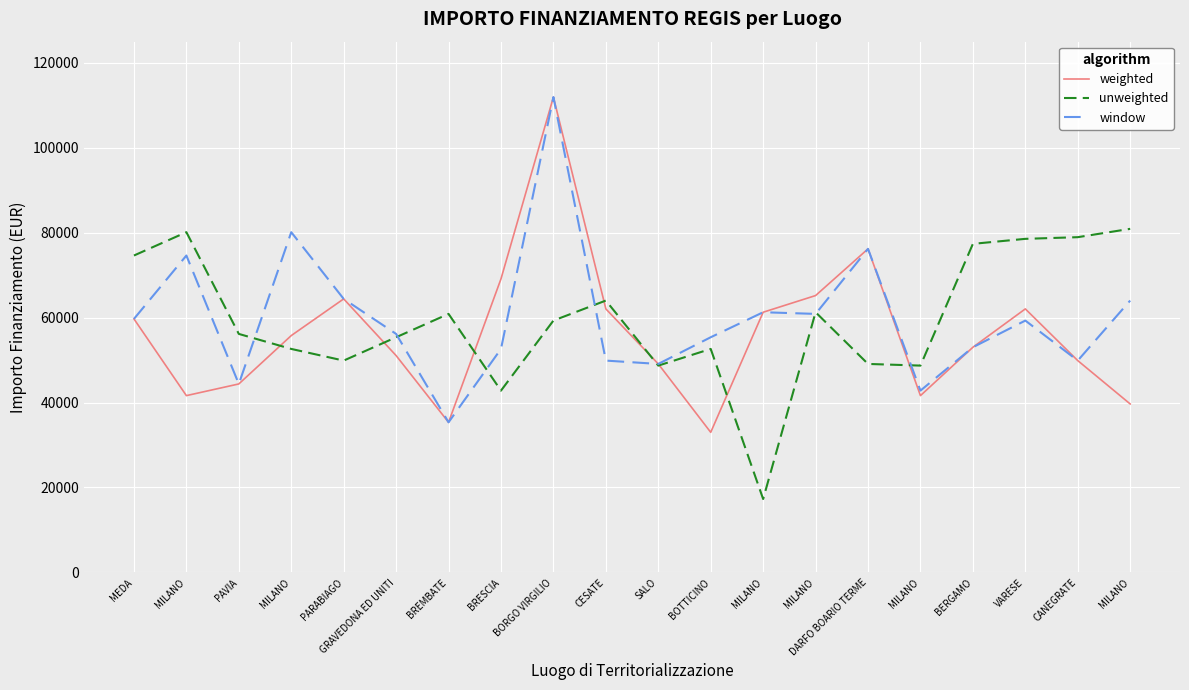

True or false: window has a value of 17402.9 at SALO.

False